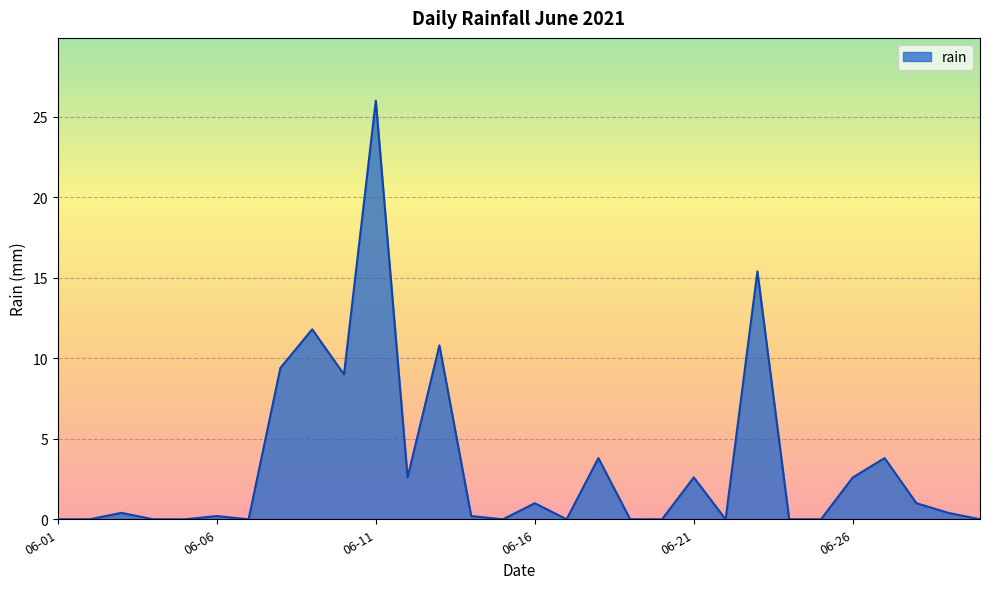

Count the number of data series in this chart.

1